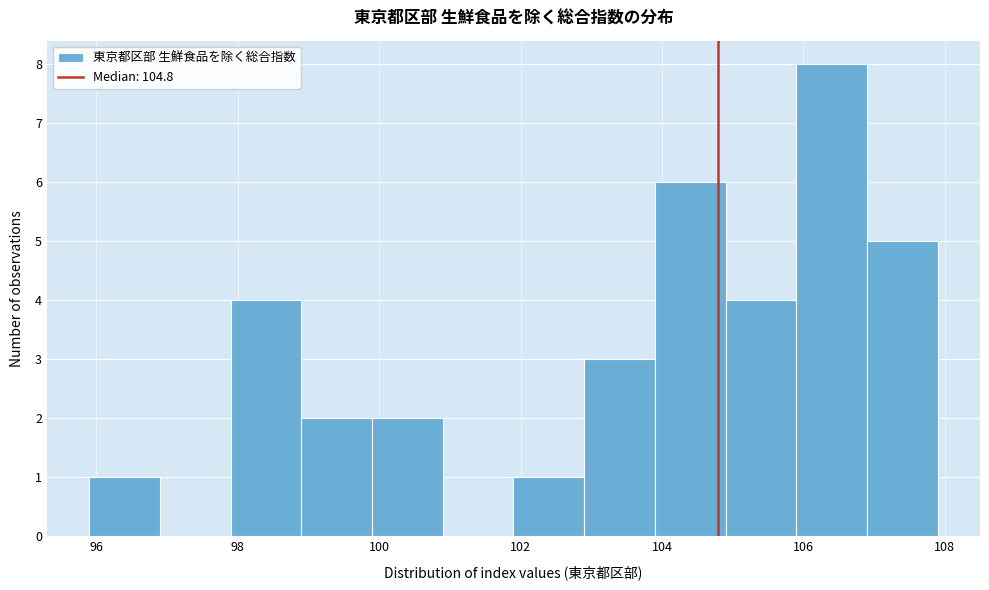

Reading left to right, transcribe this chart: for each bar, give the range it covers on the x-axis and its height. Neither the bar edges nor the heights are printed on the chart, so give them approximately, as read against the axes.

95.9 to 96.9: 1
96.9 to 97.9: 0
97.9 to 98.9: 4
98.9 to 99.9: 2
99.9 to 100.9: 2
100.9 to 101.9: 0
101.9 to 102.9: 1
102.9 to 103.9: 3
103.9 to 104.9: 6
104.9 to 105.9: 4
105.9 to 106.9: 8
106.9 to 107.9: 5